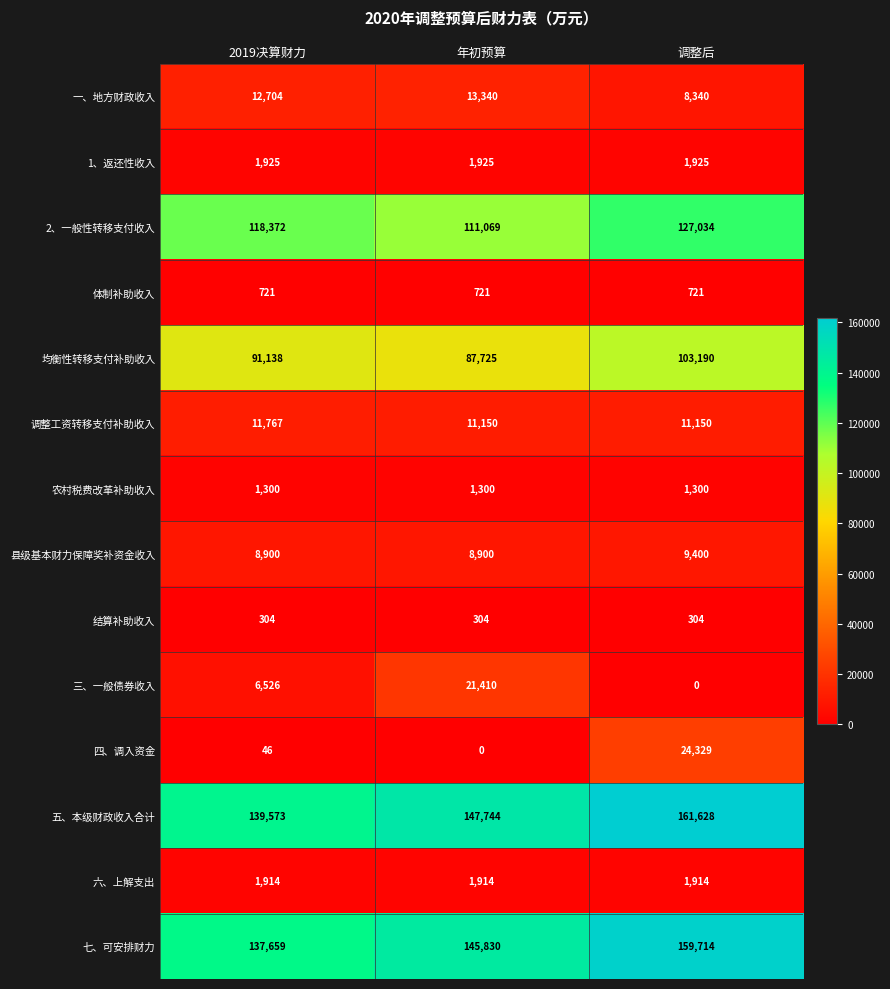

At which category is the sum across all series the highest?

调整后